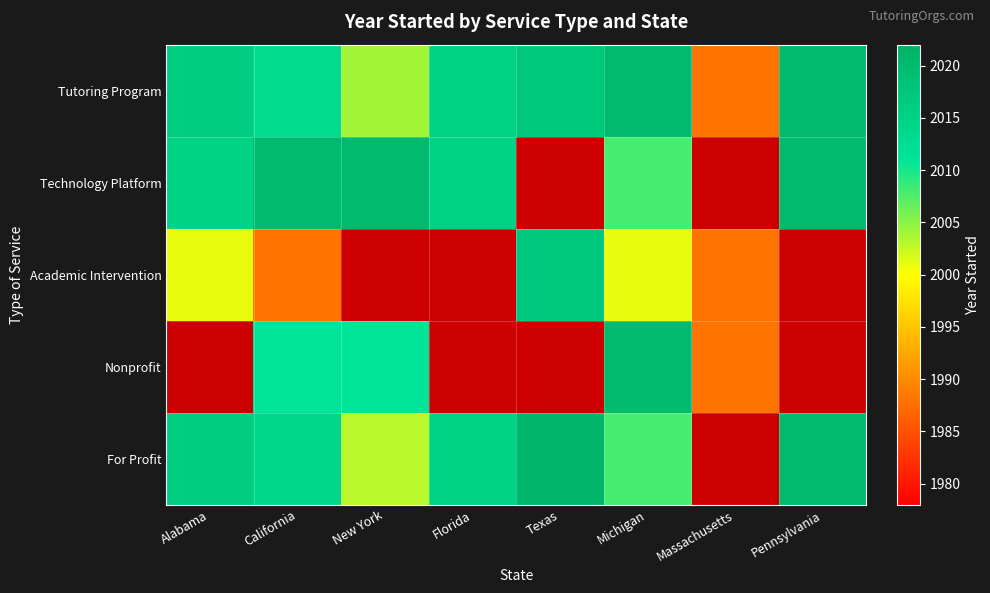

Which category has the highest value across all series?

Texas